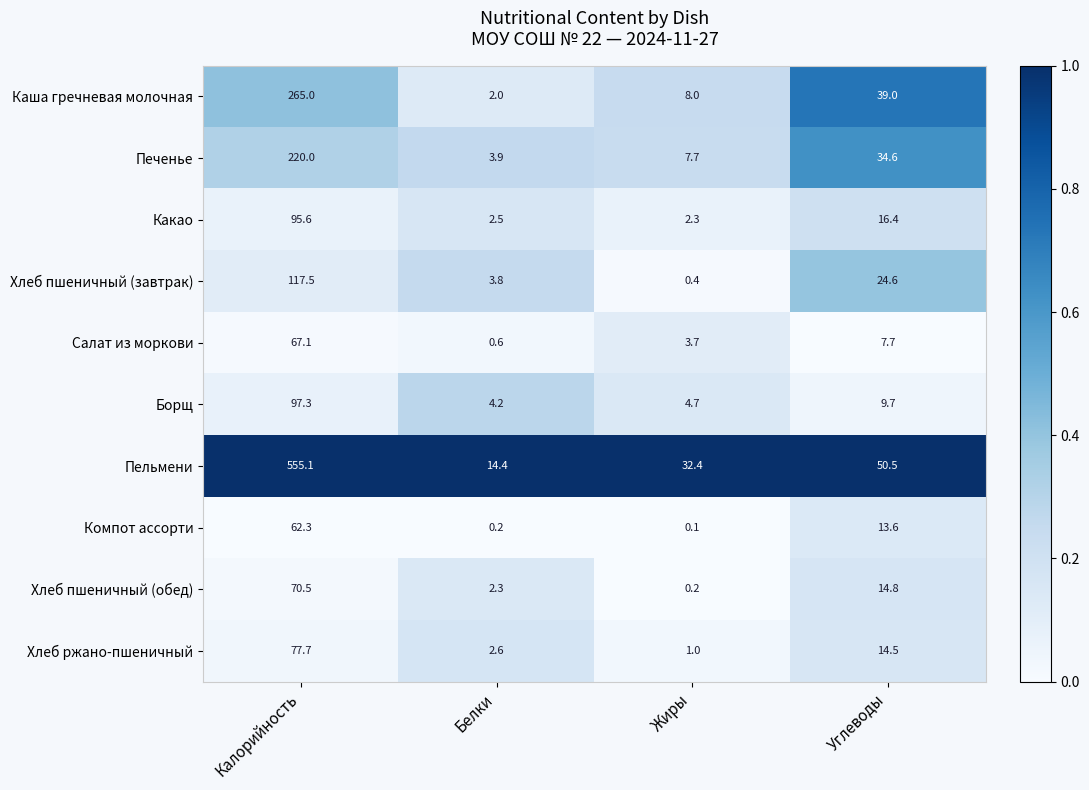

At which label is Хлеб пшеничный (завтрак) closest to 58?

Углеводы